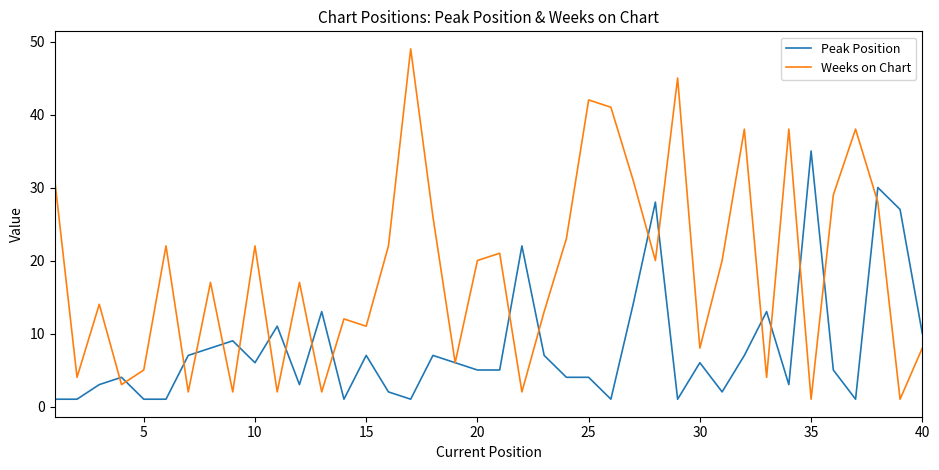

Does the chart display data point markers on the line(s)?

No